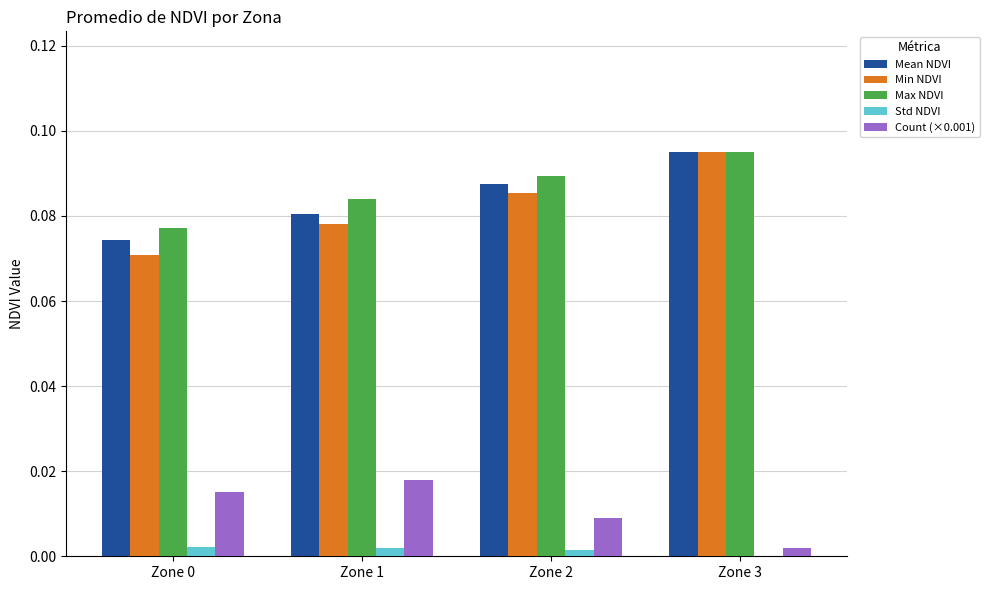

The value of Count (×0.001) at Zone 3 is 0.0. True or false?

True